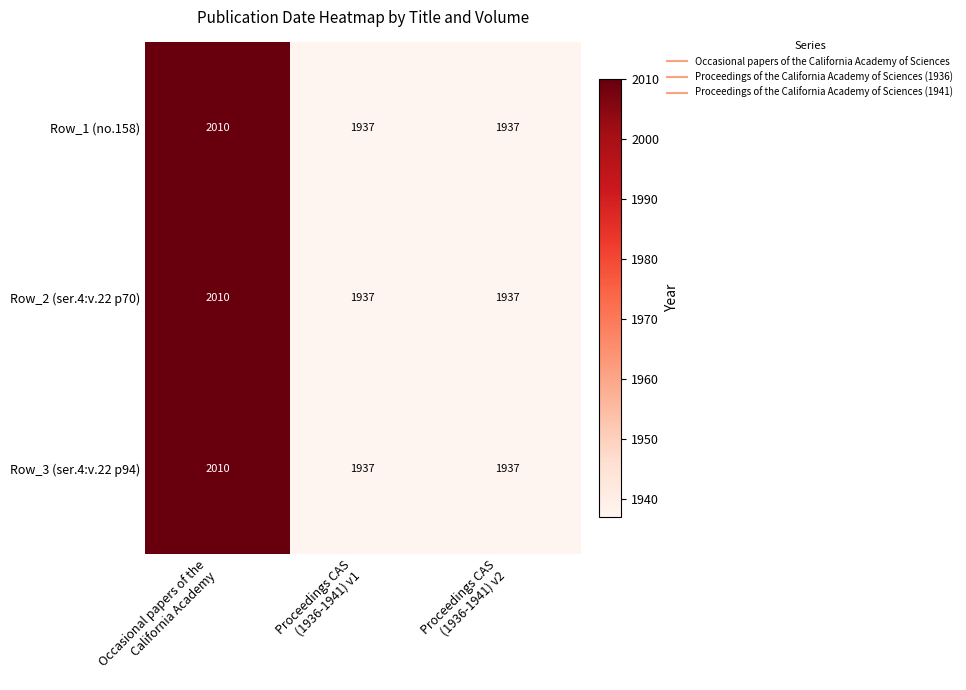

What is the lowest value of the Row_1 (no.158) series?

1937